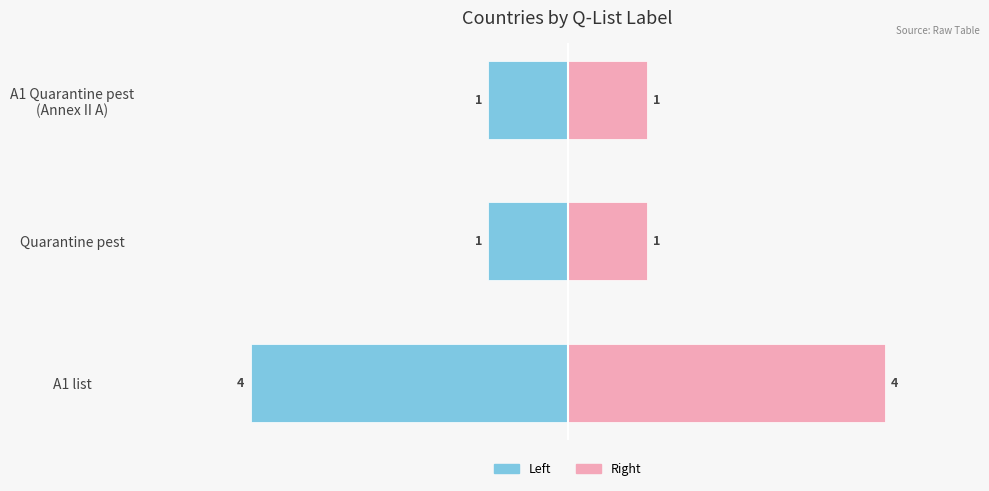

What is the average value of the Count (left) series?

-2